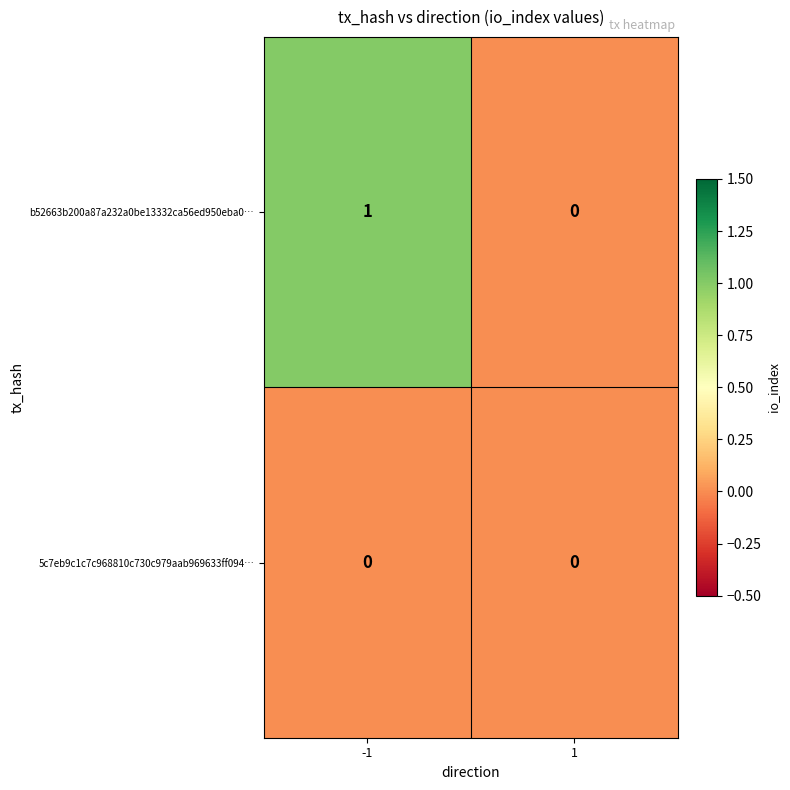

Which series has the largest total across all categories?

b52663b200a87a232a0be13332ca56ed950eba0…